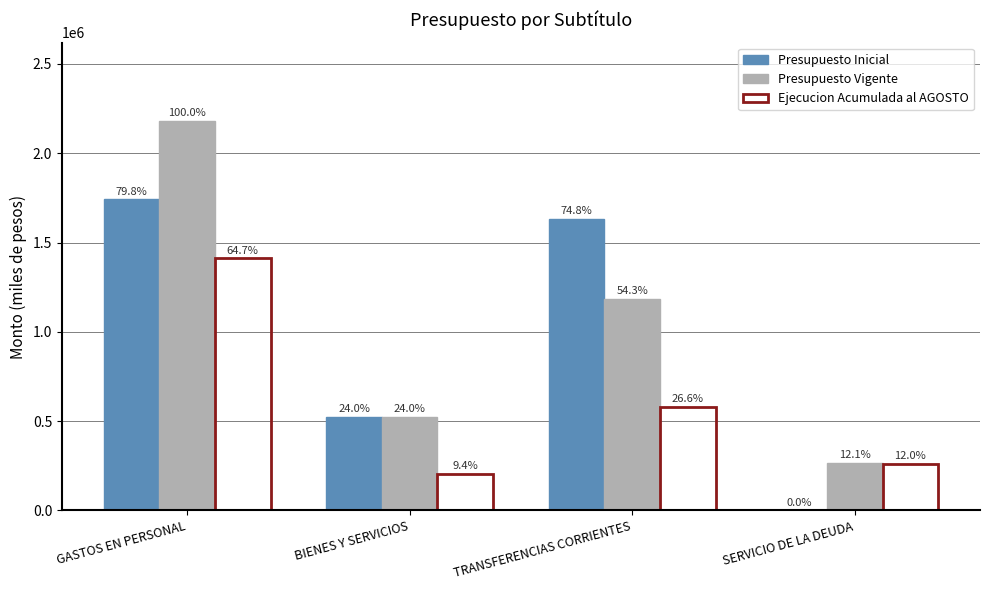

Rank the categories by Presupuesto Inicial value from highest to lowest.

GASTOS EN PERSONAL, TRANSFERENCIAS CORRIENTES, BIENES Y SERVICIOS, SERVICIO DE LA DEUDA